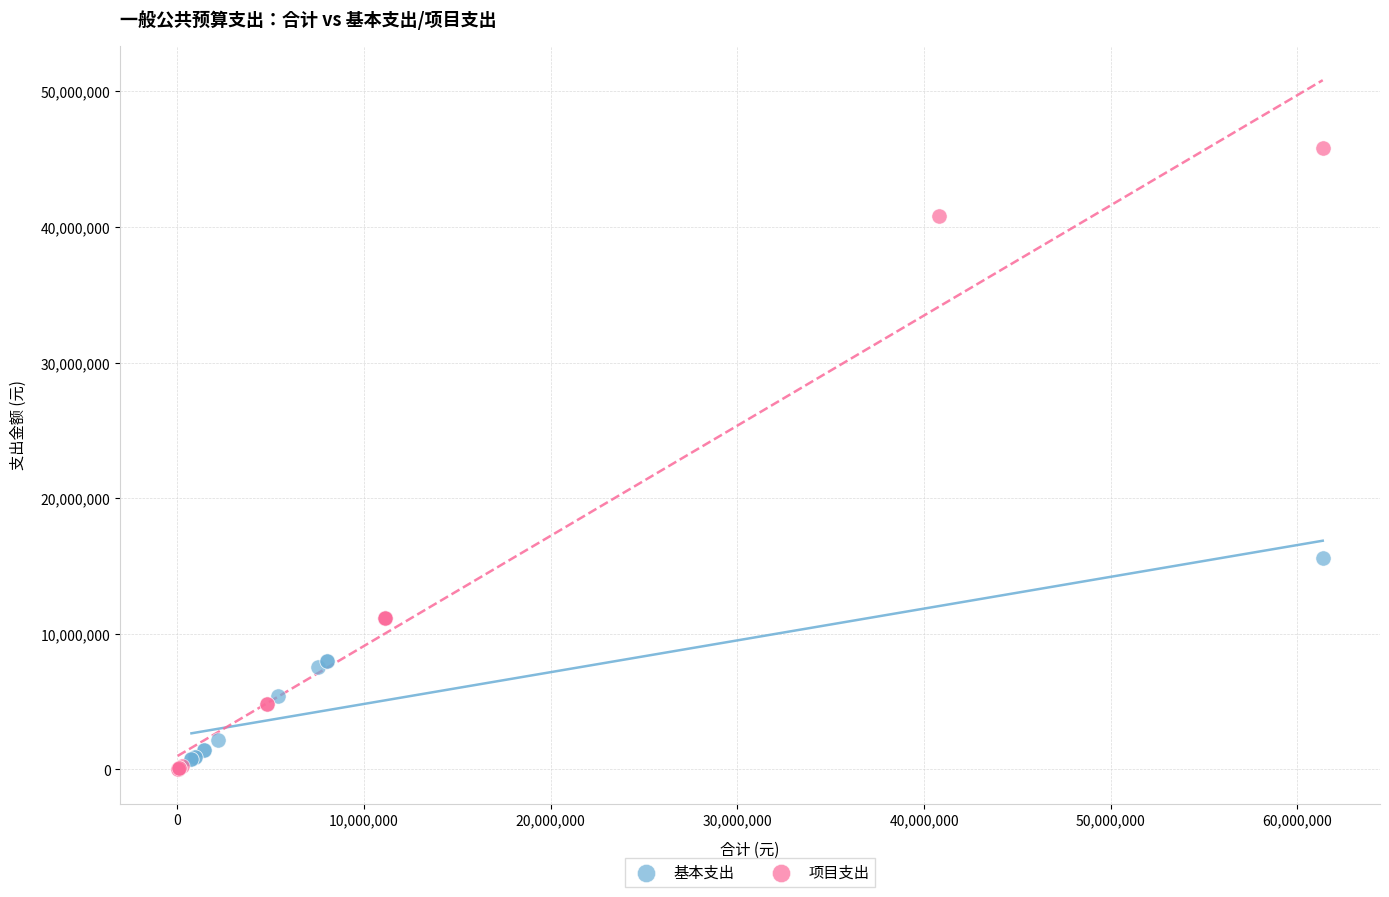

Which series has the widest spread of Y values?

项目支出